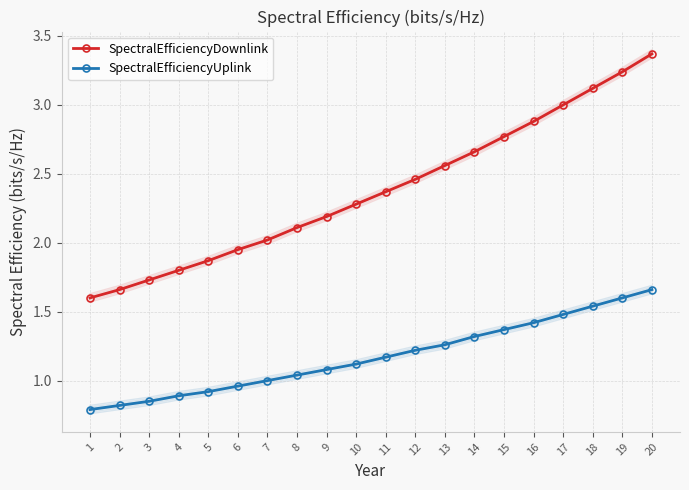

Is it true that SpectralEfficiencyDownlink equals 0.7 at 3?

False